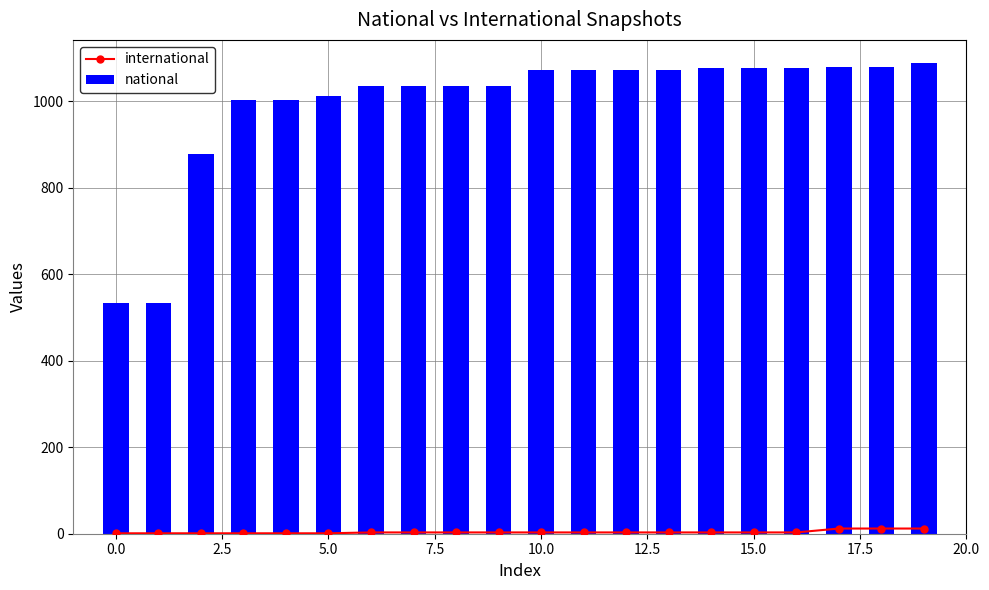

What is the difference between the maximum and minimum values in the national series?

554